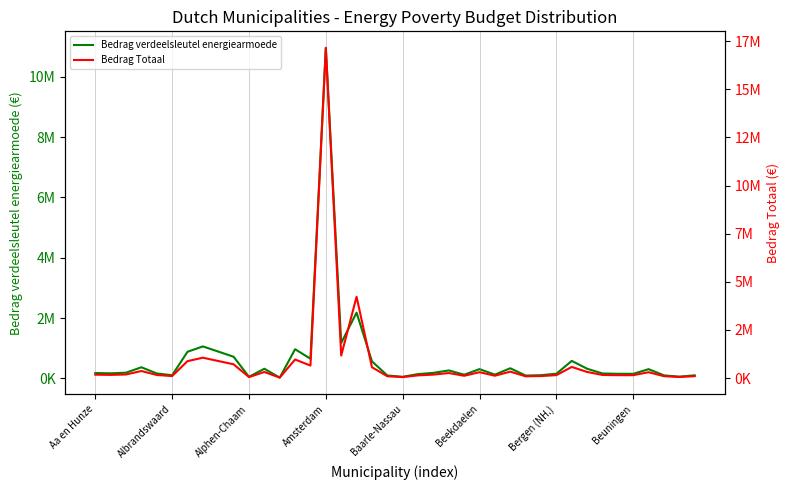

What position from the left is 12?

13